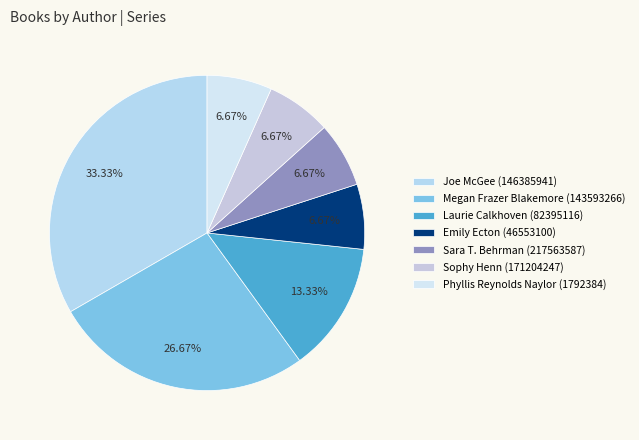

What percentage is the Phyllis Reynolds Naylor (1792384) slice, to the nearest percent?

7%